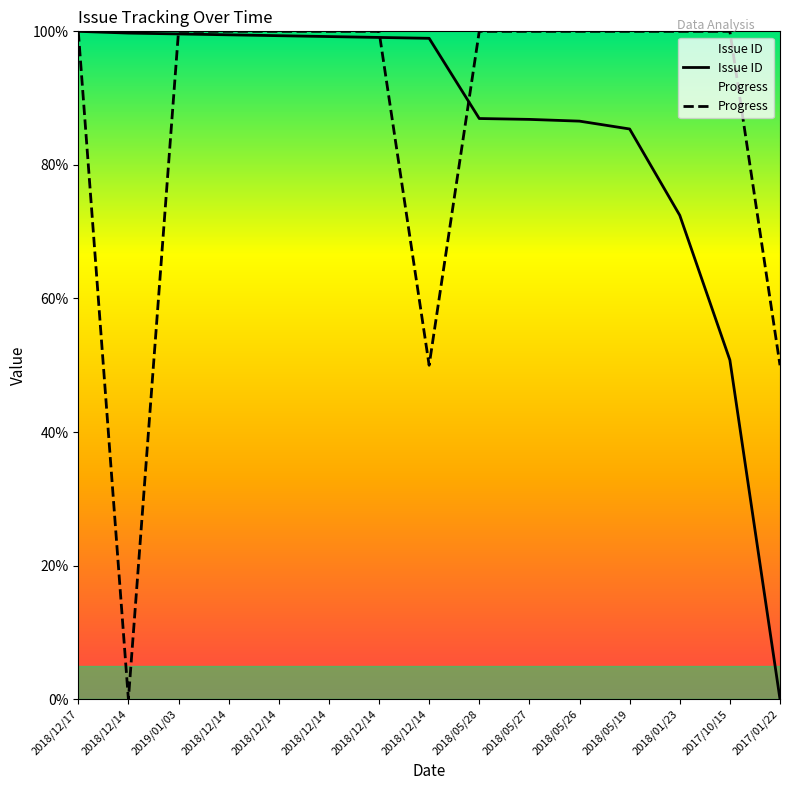

Which category has the lowest value across all series?

2017/01/22